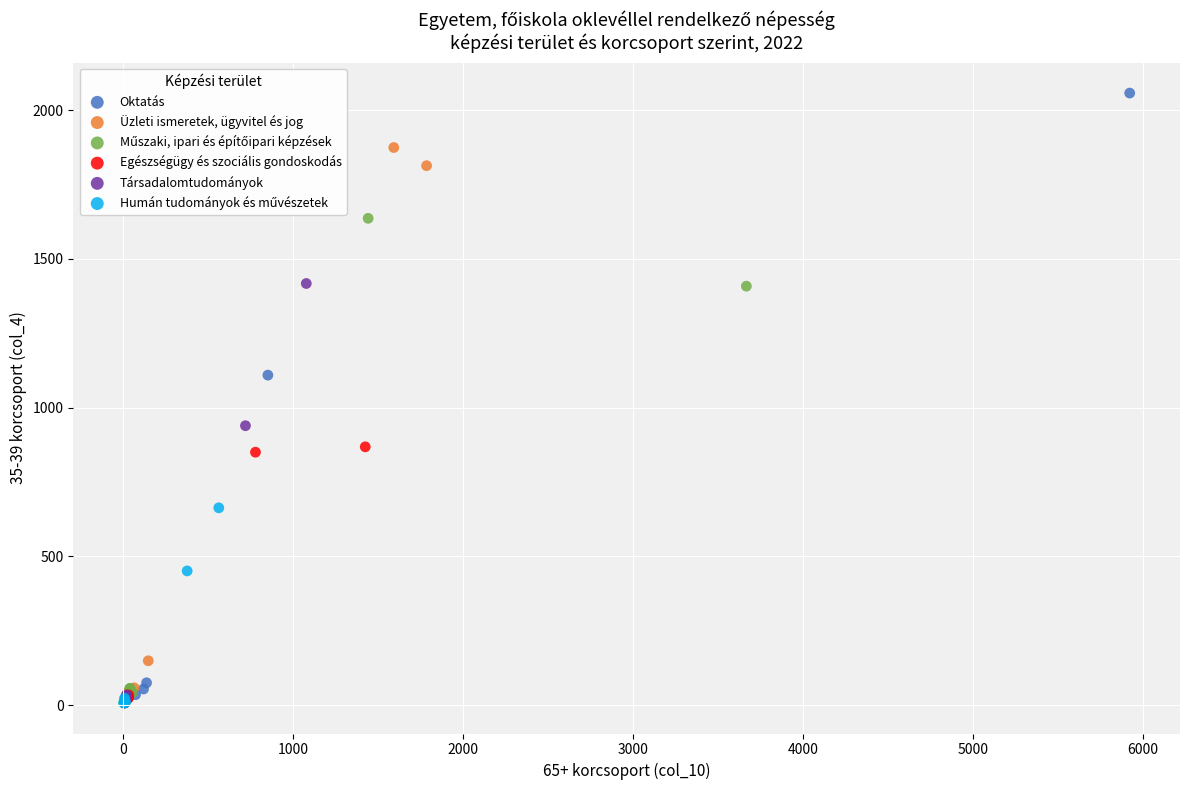

Which series has the largest Y range (max minus min)?

Oktatás